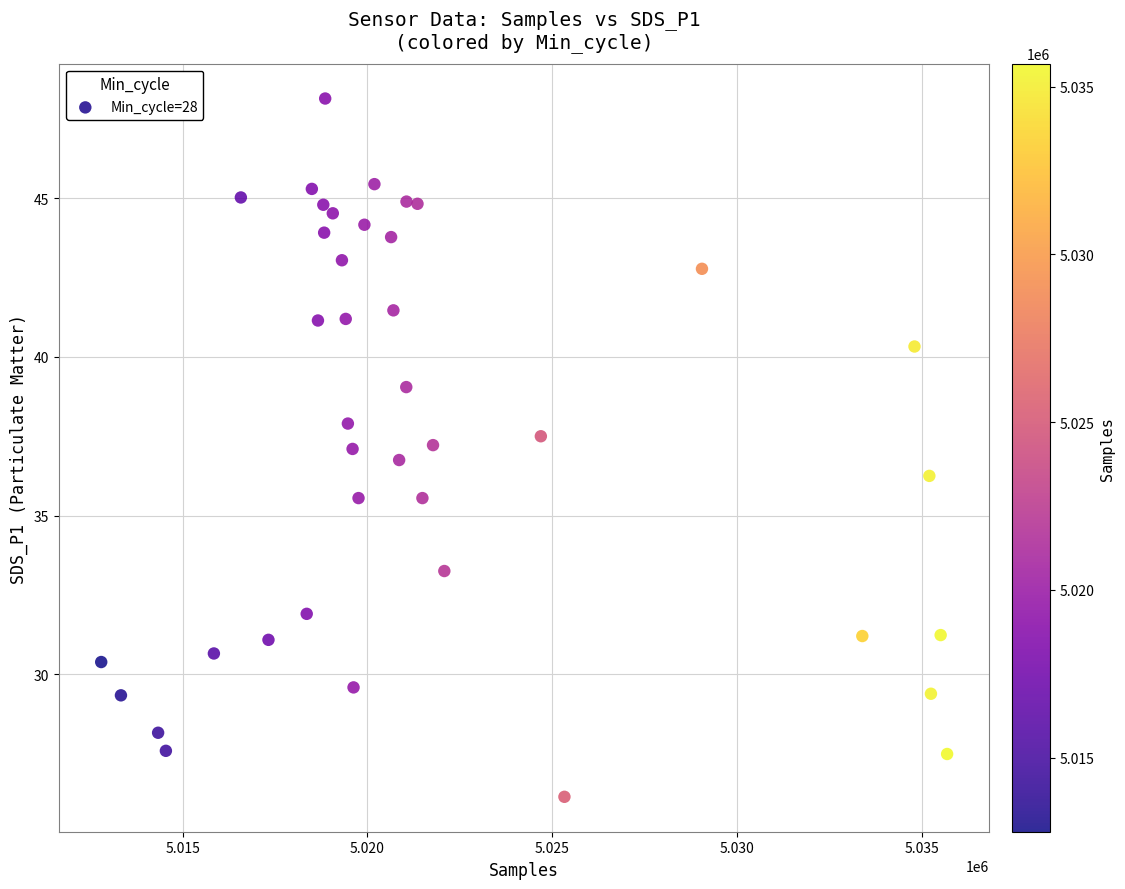

What is the range of Y values (max minus min)?

22.0